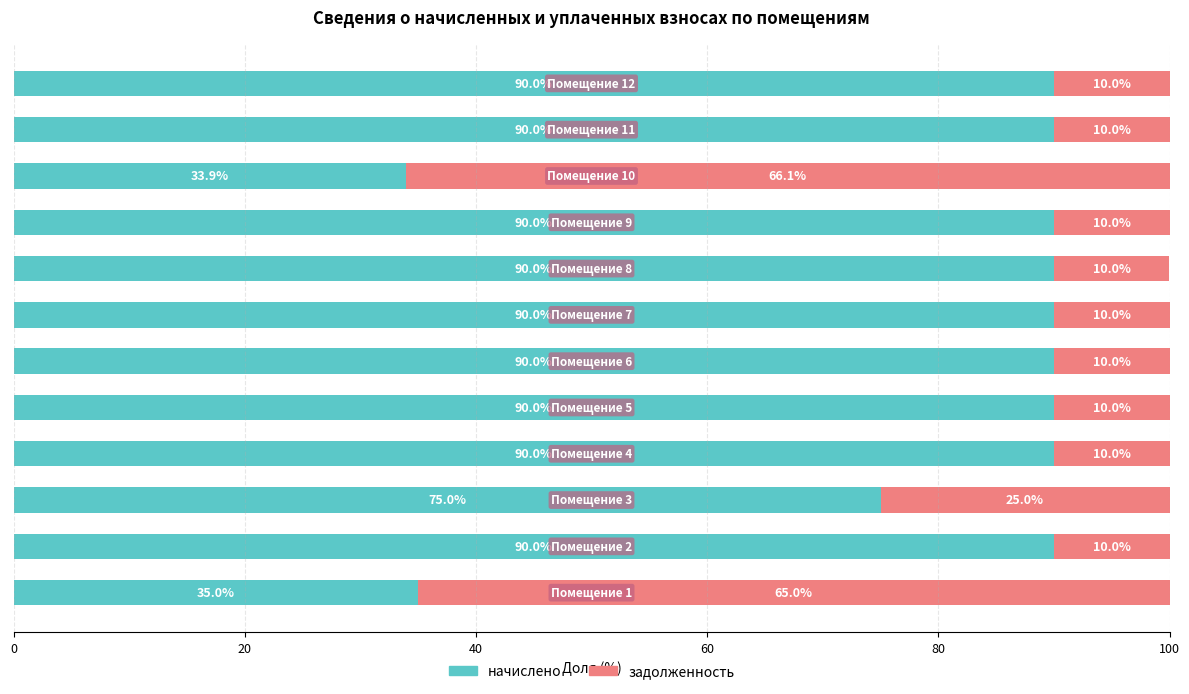

What is the difference between the maximum and second lowest values in the начислено series?

55.0